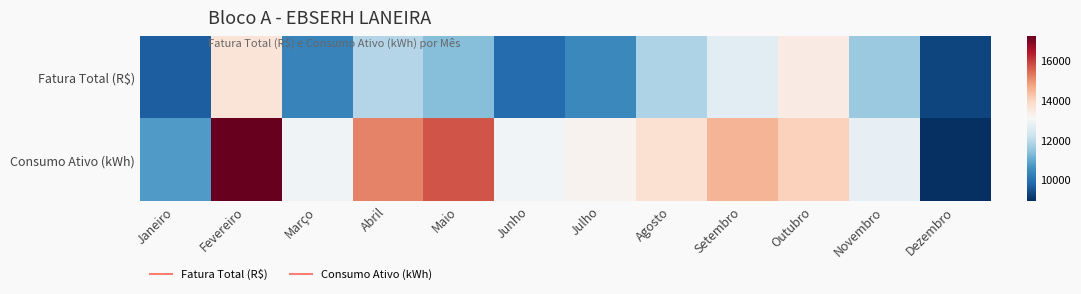

Reading right to left, extract all data points from this chart.

Fatura Total (R$): Dezembro=9302.3	Novembro=11546.5	Outubro=13439.3	Setembro=12628.0	Agosto=11827.4	Julho=10433.3	Junho=9913.9	Maio=11341.3	Abril=11871.1	Março=10343.1	Fevereiro=13626.3	Janeiro=9671.7
Consumo Ativo (kWh): Dezembro=8946.0	Novembro=12756.0	Outubro=14078.0	Setembro=14526.0	Agosto=13735.0	Julho=13239.0	Junho=13006.0	Maio=15720.0	Abril=15166.0	Março=12966.0	Fevereiro=17265.0	Janeiro=10736.0